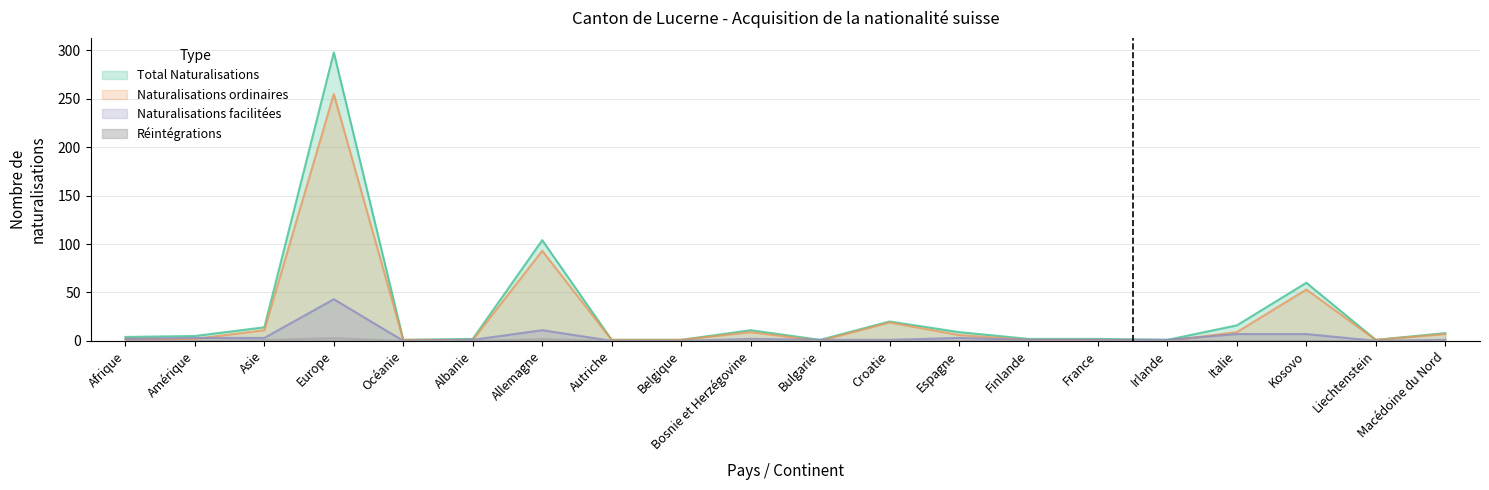

Is it true that Total Naturalisations equals 8 at Macédoine du Nord?

True